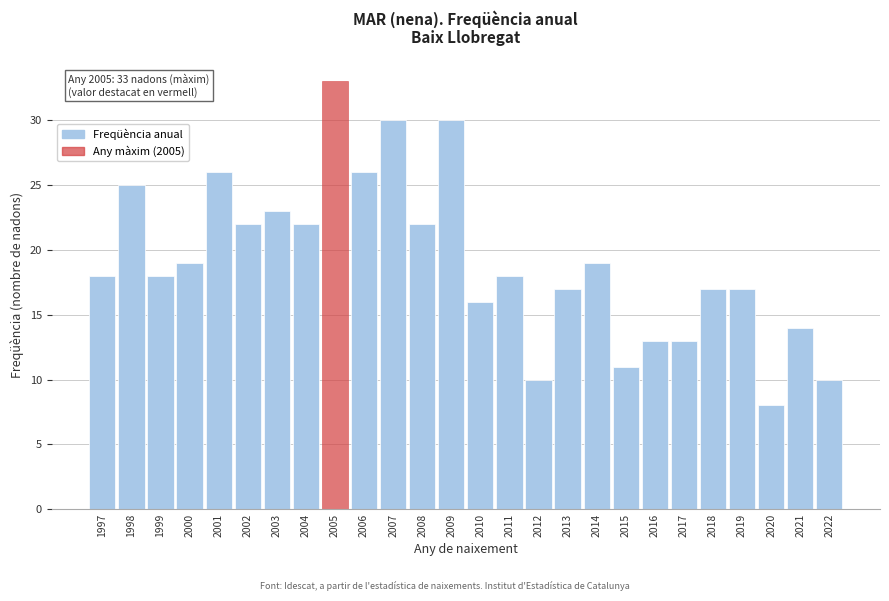

Reading left to right, transcribe all the data shown in this chart.

1997=18	1998=25	1999=18	2000=19	2001=26	2002=22	2003=23	2004=22	2005=33	2006=26	2007=30	2008=22	2009=30	2010=16	2011=18	2012=10	2013=17	2014=19	2015=11	2016=13	2017=13	2018=17	2019=17	2020=8	2021=14	2022=10